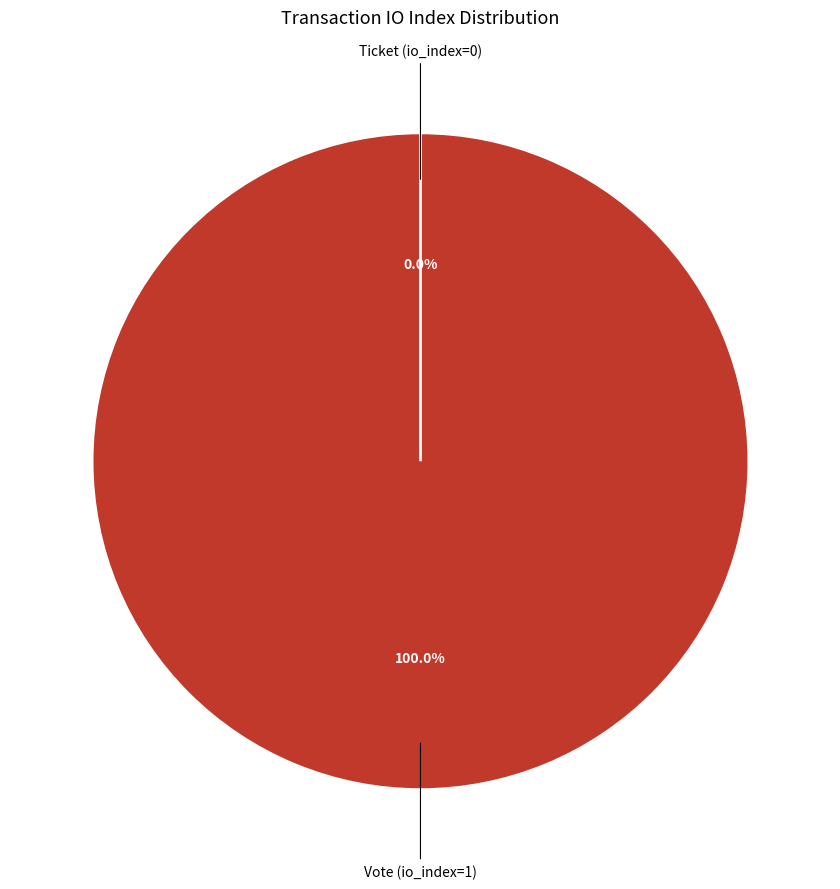

Is it true that Ticket (io_index=0) is 0% of the pie?

True